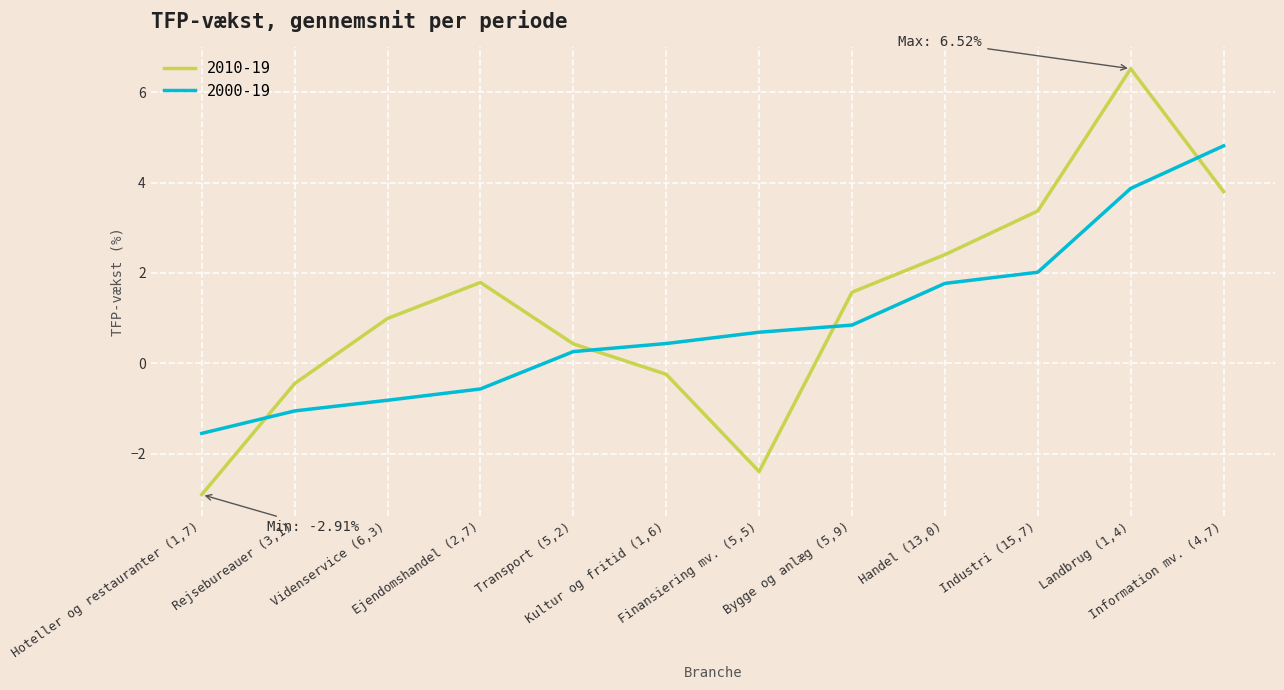

Which series has the widest spread of values?

2010-19